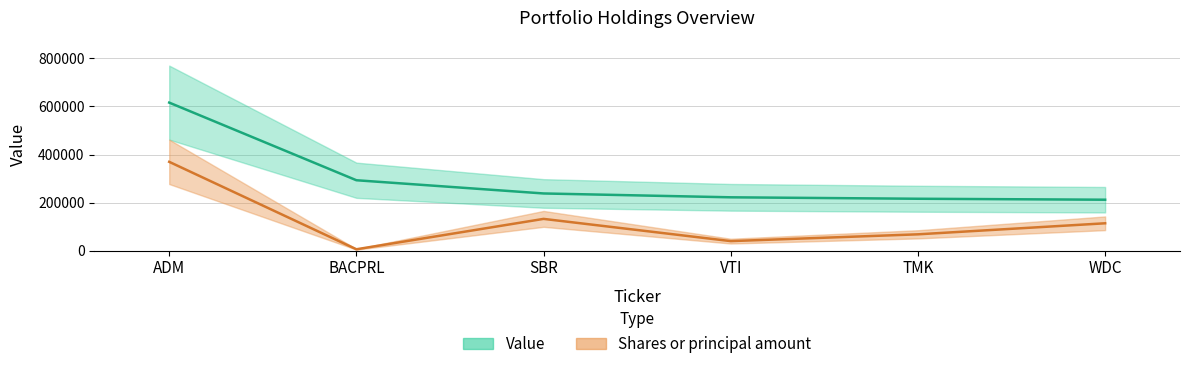

The Value series shows 216000.0 at TMK. True or false?

True